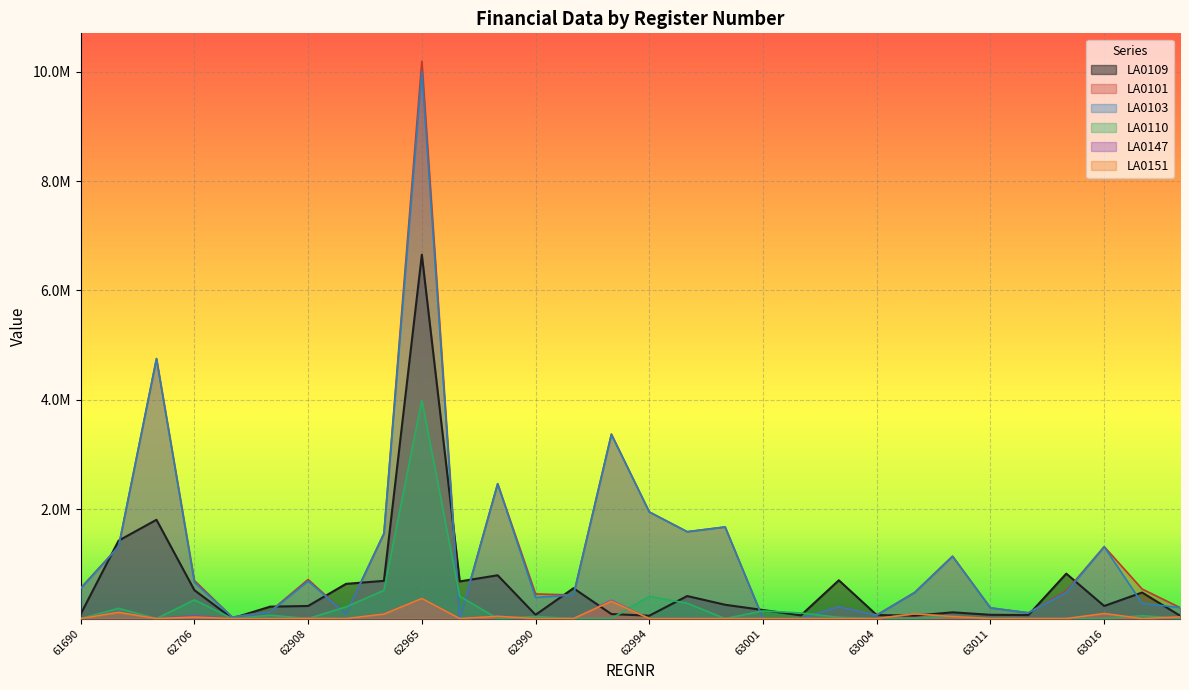

What is the maximum value for LA0147?

364648